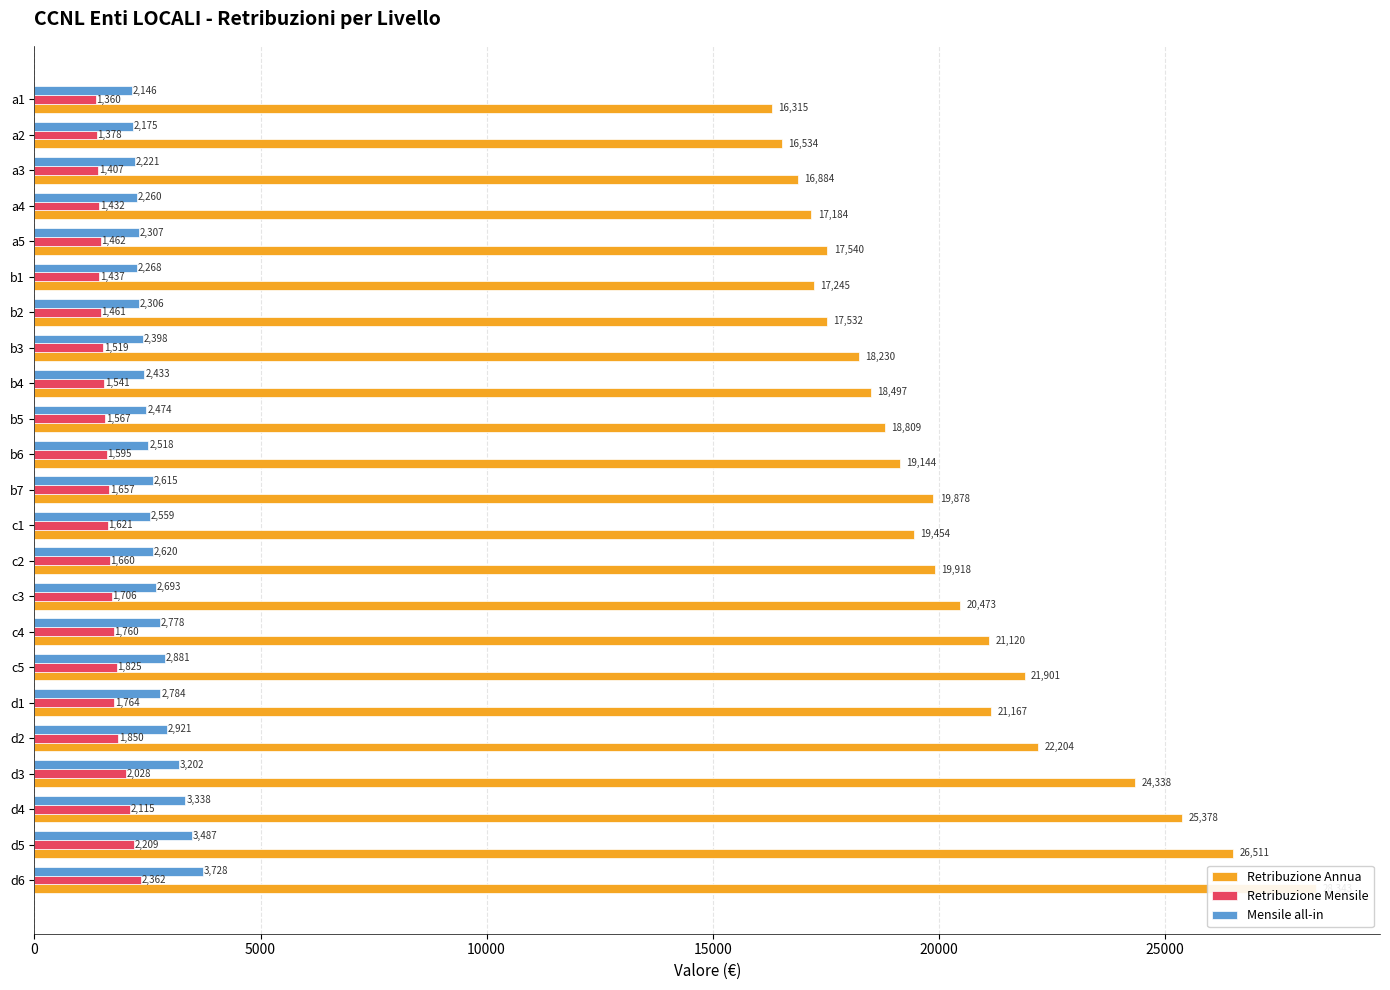

What is the difference between the second highest and minimum values in the Retribuzione Mensile series?

849.7